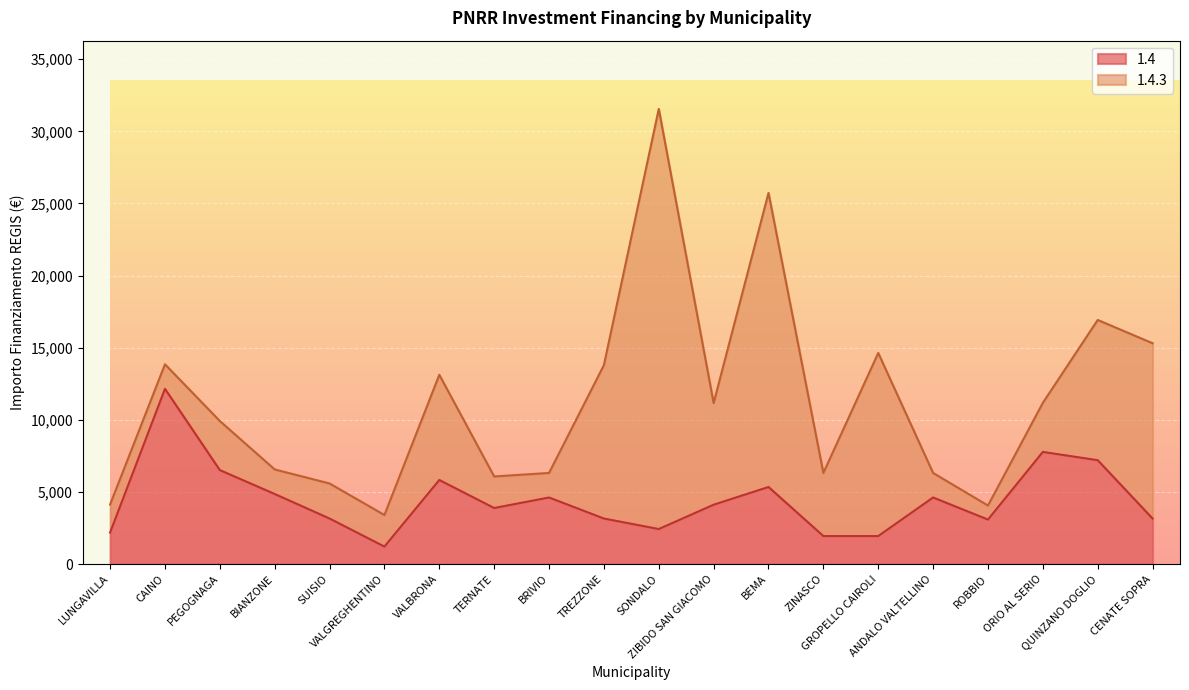

Rank the categories by value from highest to lowest.

CAINO, ORIO AL SERIO, QUINZANO DOGLIO, PEGOGNAGA, VALBRONA, BEMA, BIANZONE, BRIVIO, ANDALO VALTELLINO, ZIBIDO SAN GIACOMO, TERNATE, SUISIO, TREZZONE, CENATE SOPRA, ROBBIO, SONDALO, LUNGAVILLA, ZINASCO, GROPELLO CAIROLI, VALGREGHENTINO